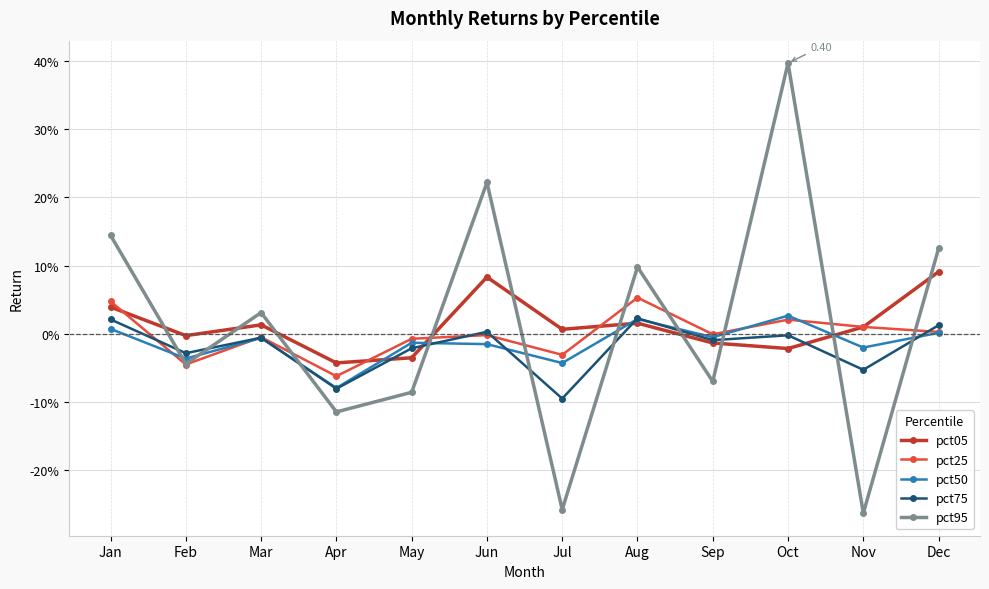

At which category does pct05 reach its first local valley?

Feb